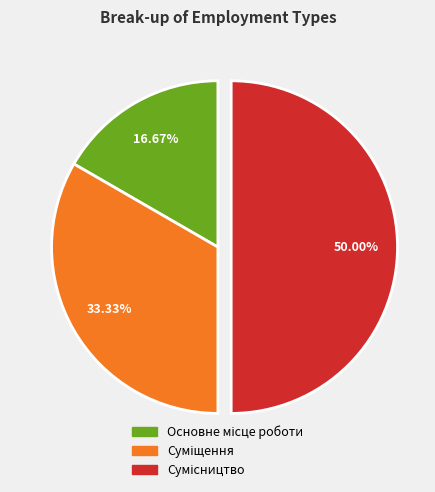

Which slice is the smallest?

Основне місце роботи